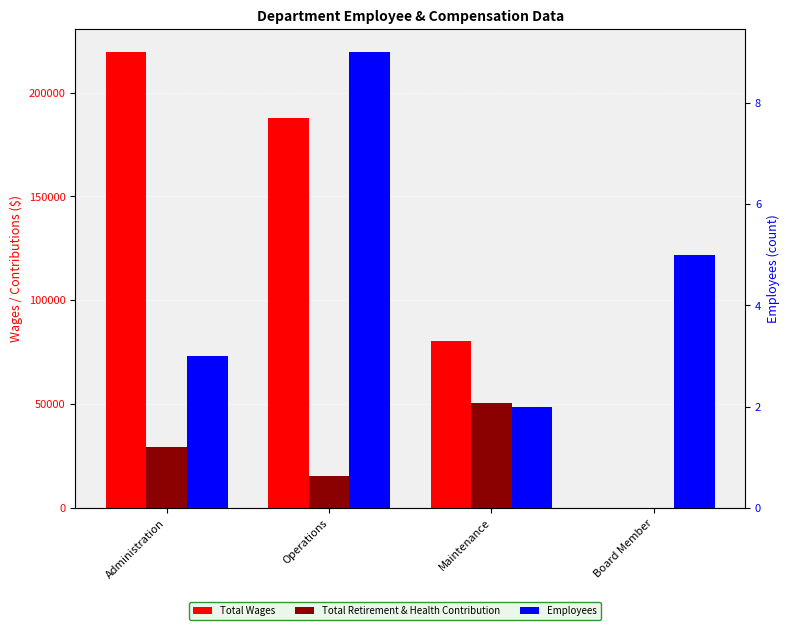

What is the lowest value of the Employees series?

2